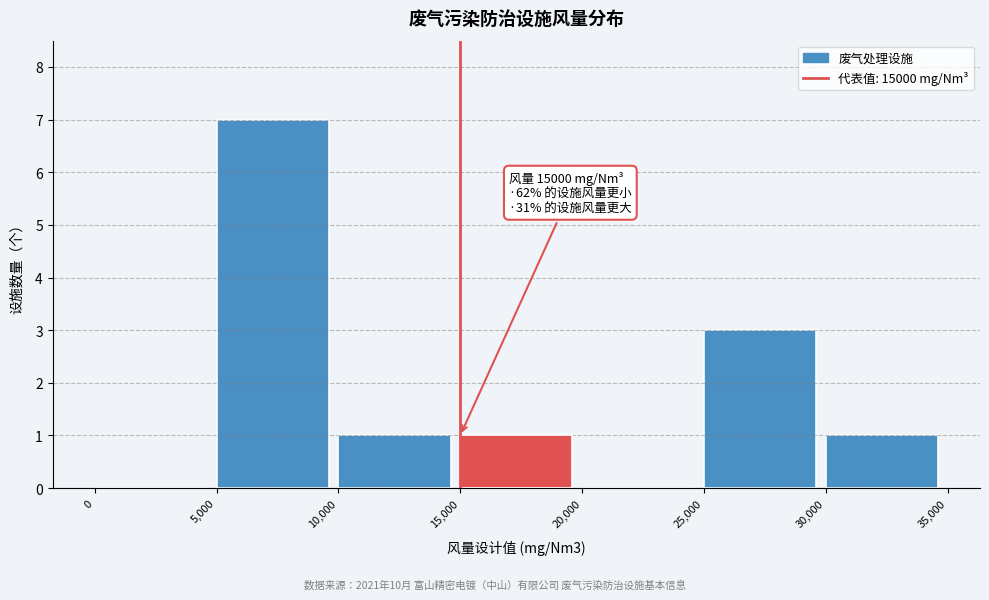

Over which range of the x-axis is the bar tallest?

5,000 to 10,000